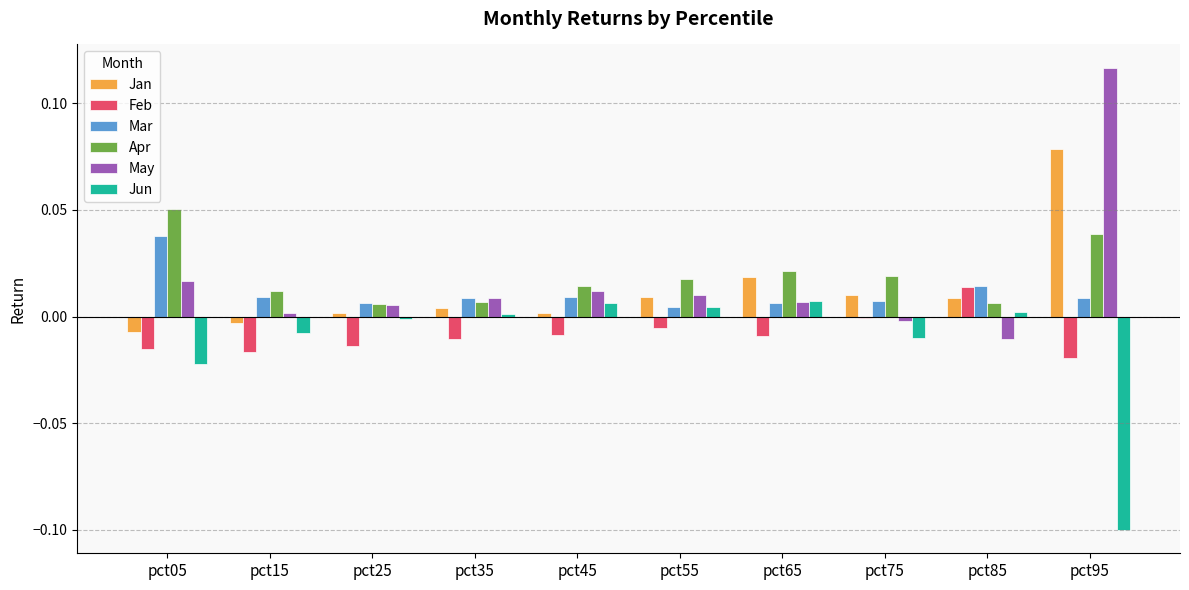

Are the bars horizontal?

No